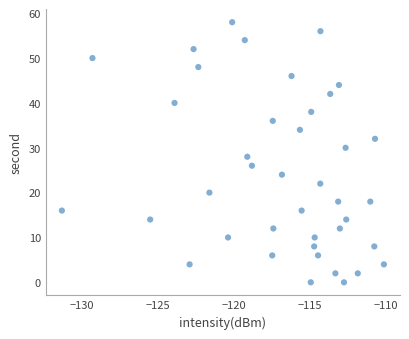

What is the range of Y values (max minus min)?

58